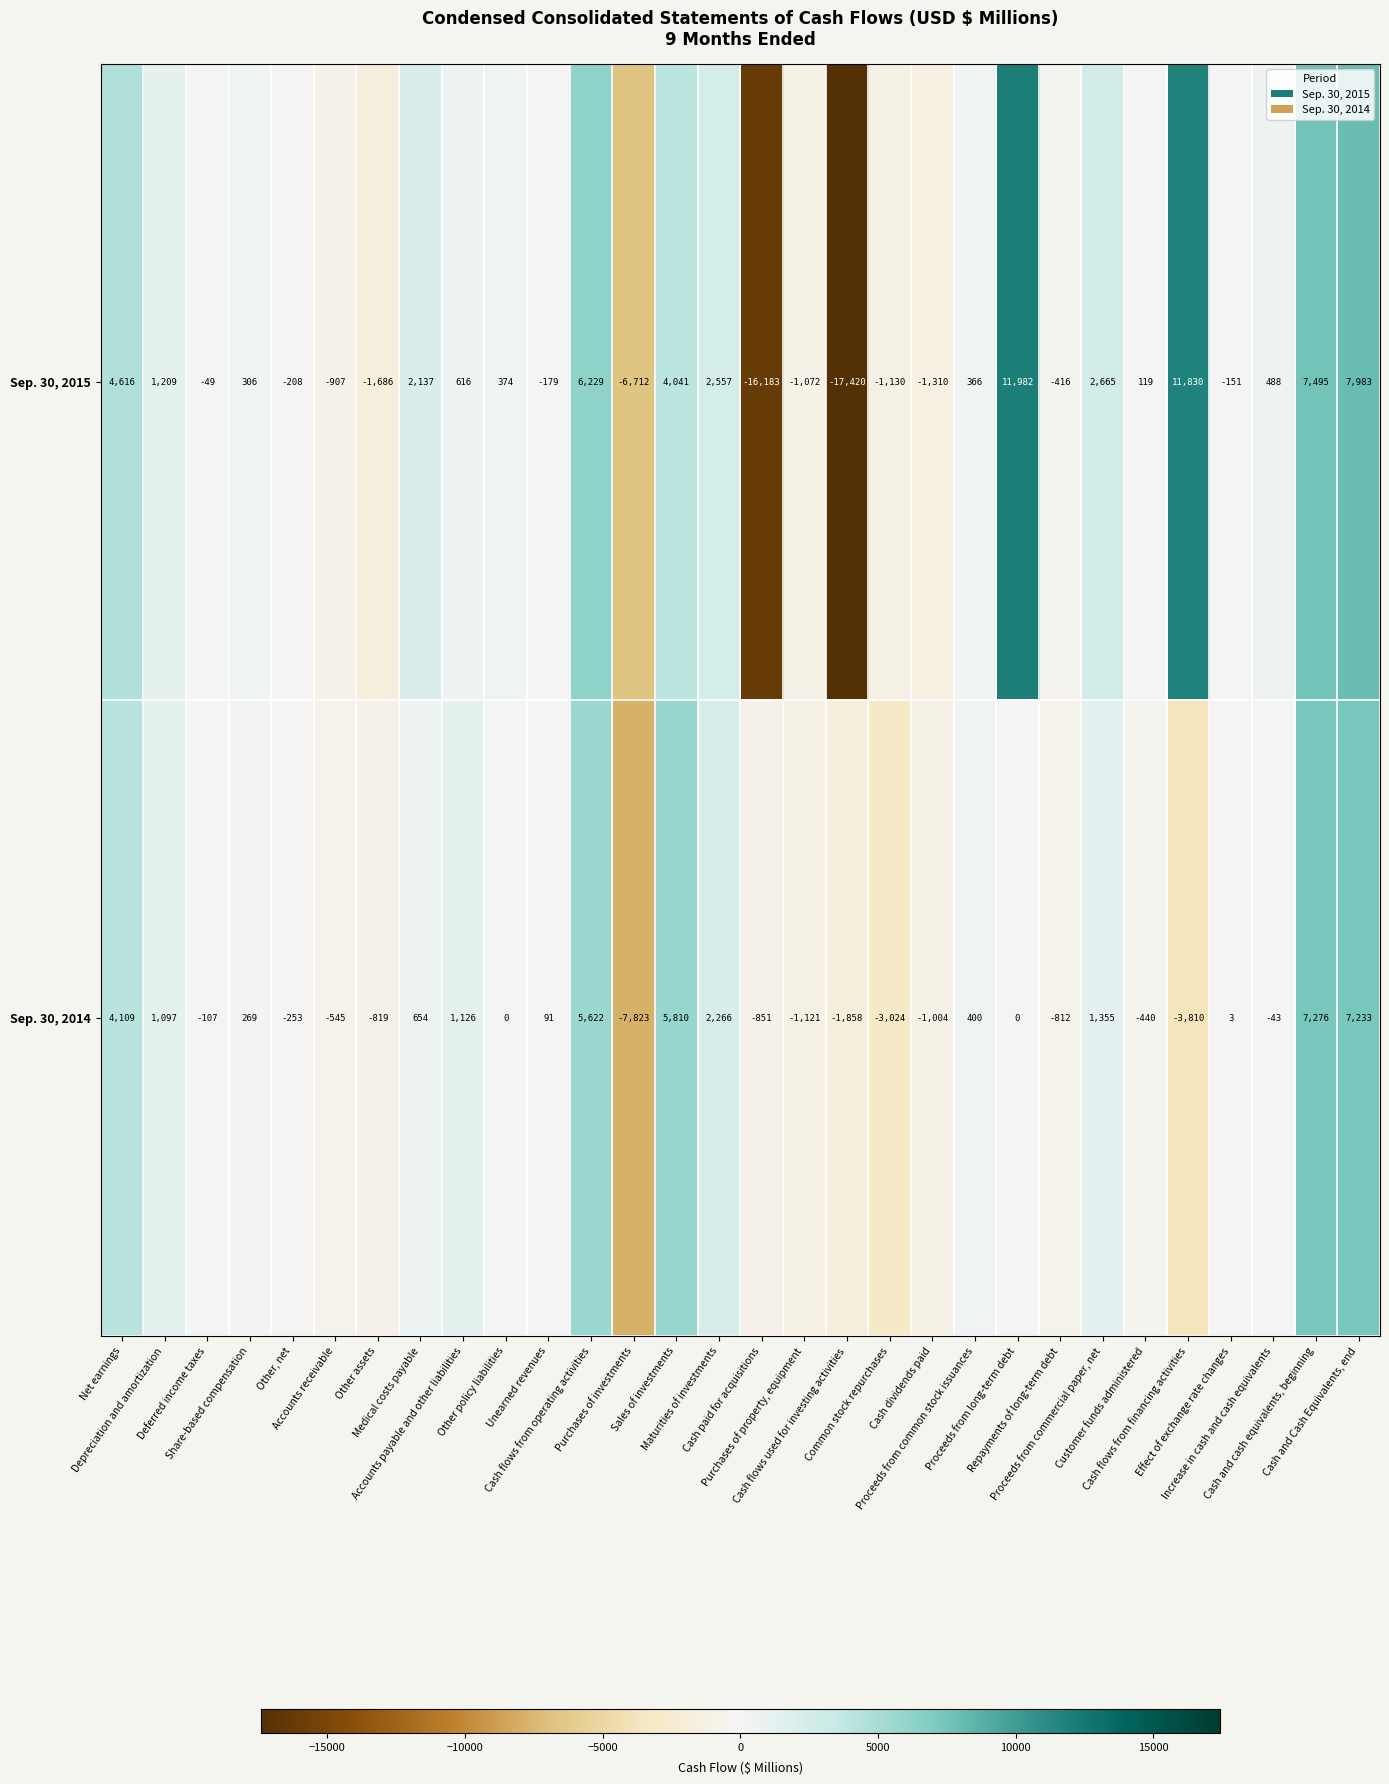

Which category has the lowest value across all series?

Cash flows used for investing activities